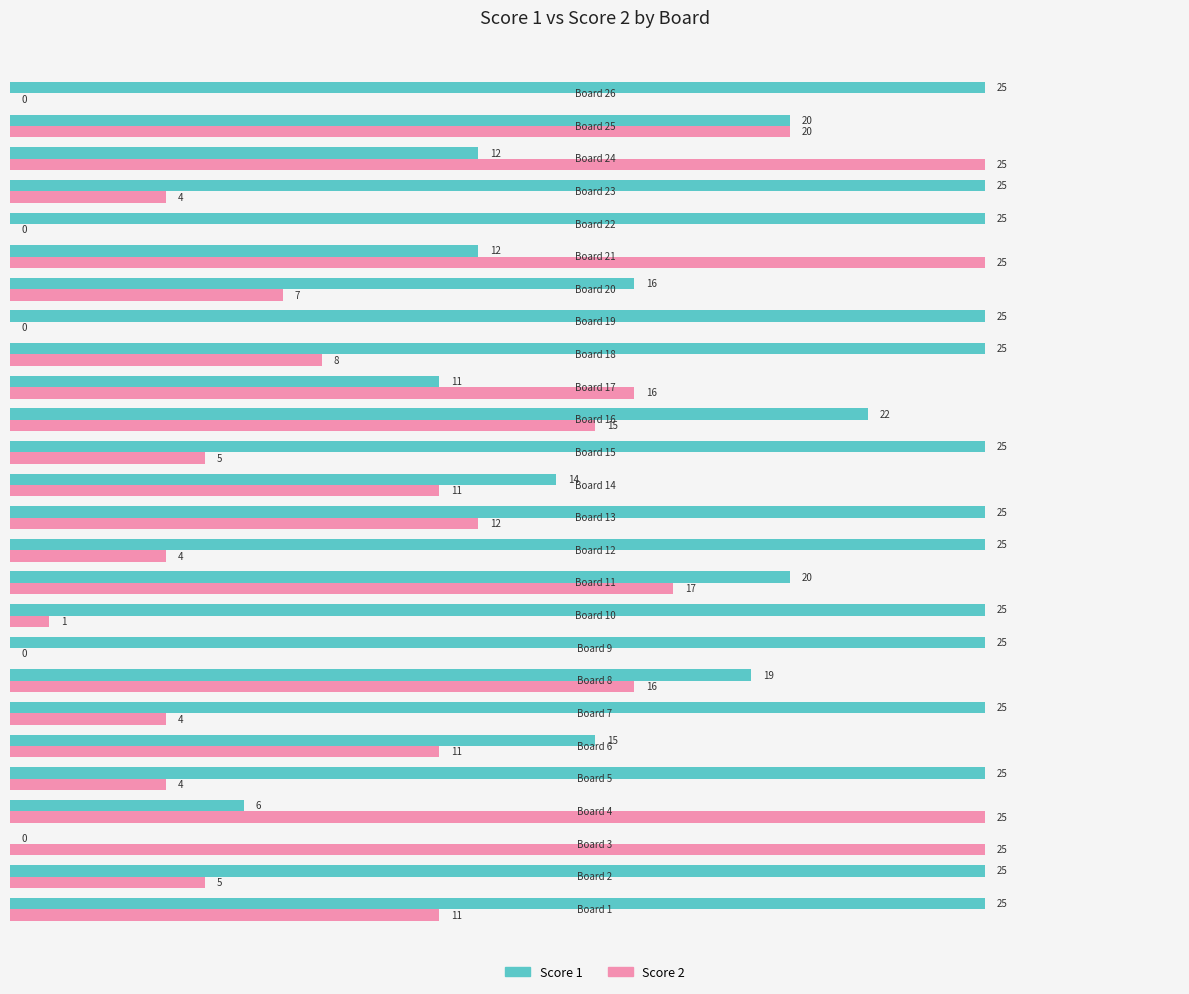

What is the approximate value of Score 1 at Board 8, to the nearest 5?

20